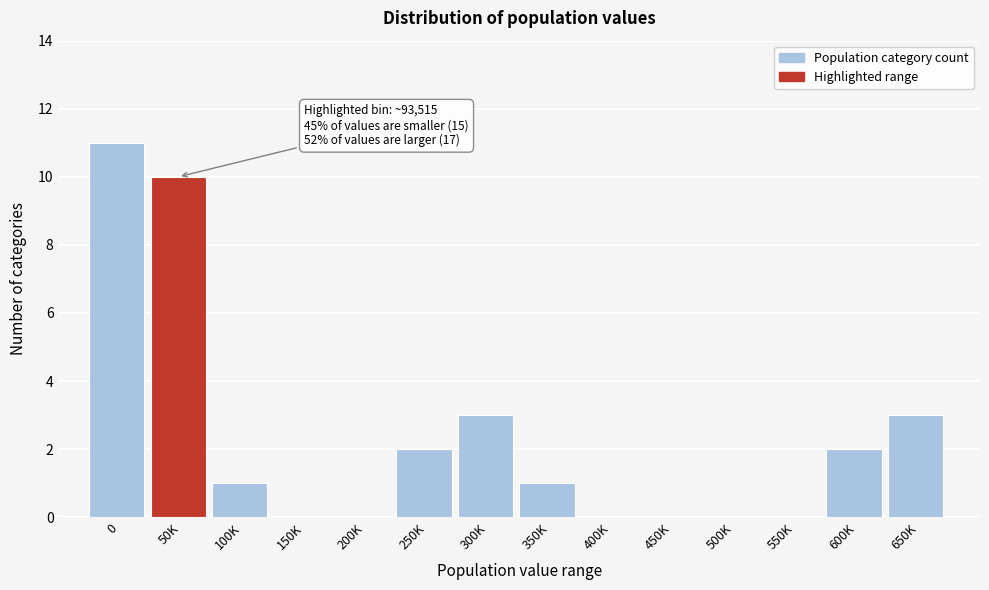

Reading left to right, extract all data points from this chart.

0=11	50K=10	100K=1	150K=0	200K=0	250K=2	300K=3	350K=1	400K=0	450K=0	500K=0	550K=0	600K=2	650K=3